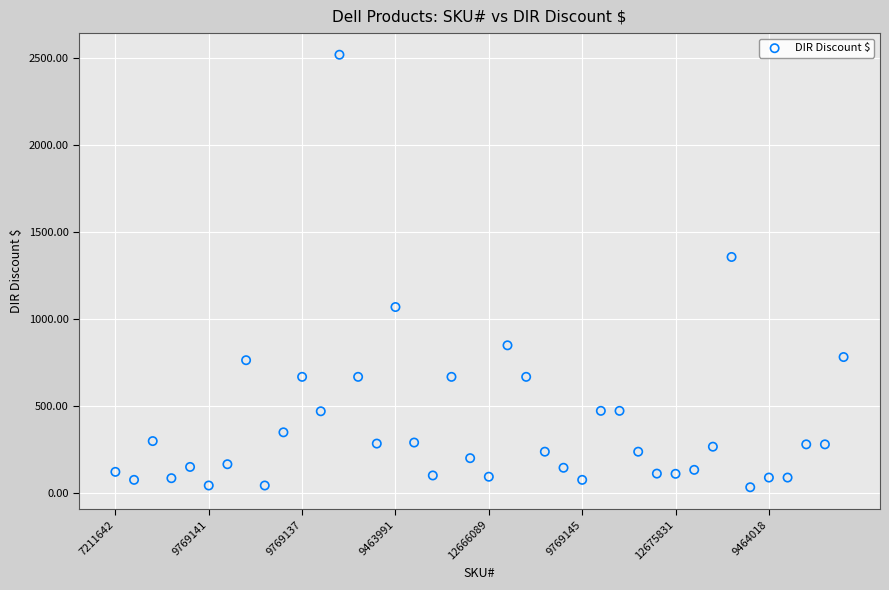

What Y value in the scatter plot is closest to 1275?

1356.0